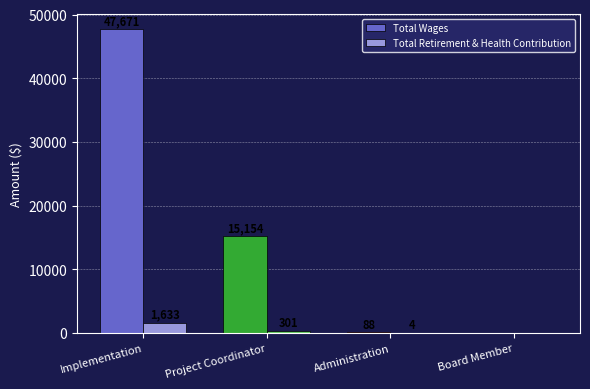

What is the maximum value for Total Retirement & Health Contribution?

1633